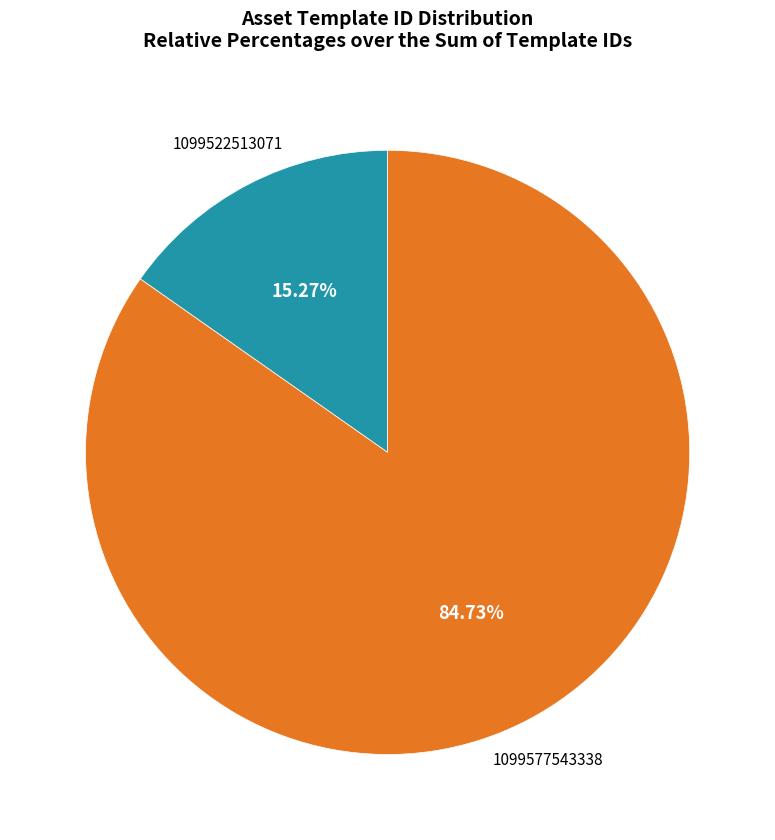

Which slice is the largest?

1099577543338